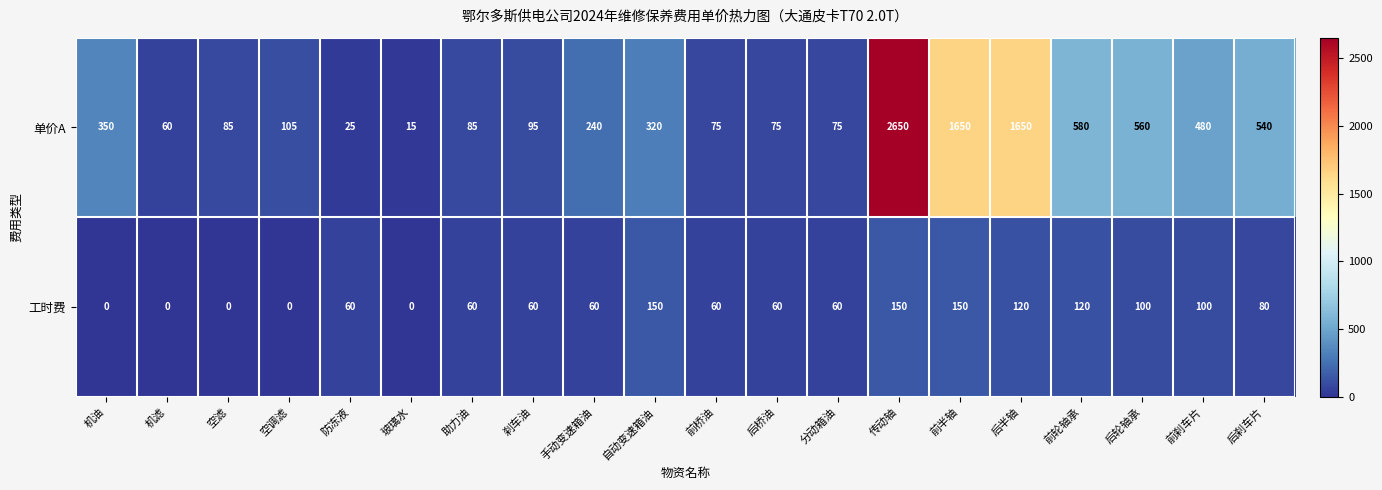

Is it true that 单价A equals 16 at 机滤?

False